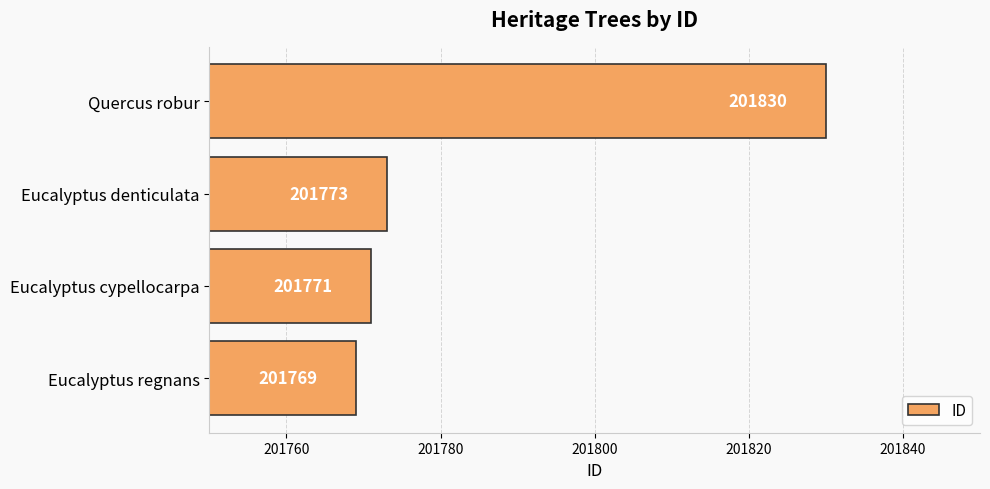

Rank the categories by value from lowest to highest.

Eucalyptus regnans, Eucalyptus cypellocarpa, Eucalyptus denticulata, Quercus robur